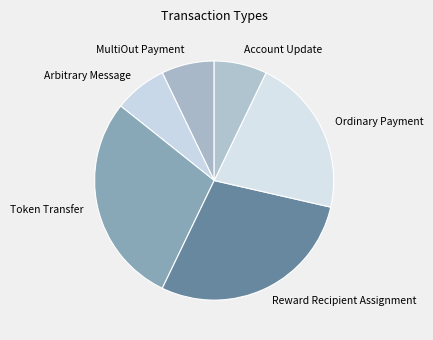

Is Ordinary Payment the majority of the pie?

No